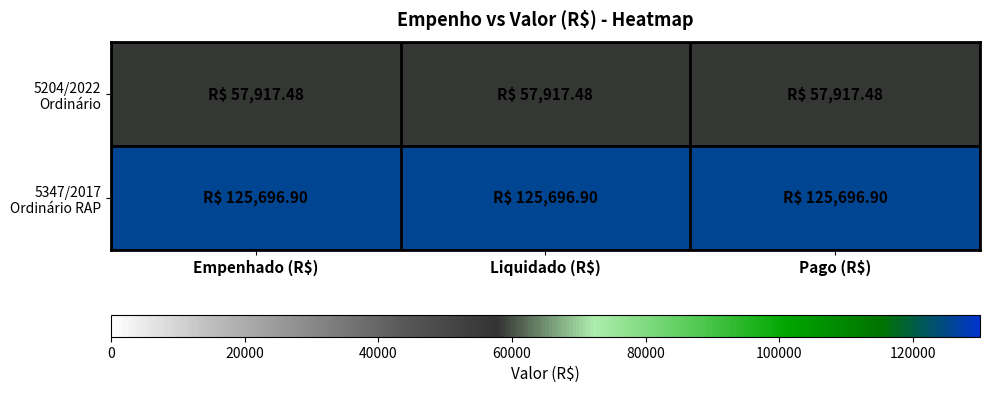

Between Empenhado (R$) and Liquidado (R$), which is larger?

Empenhado (R$)